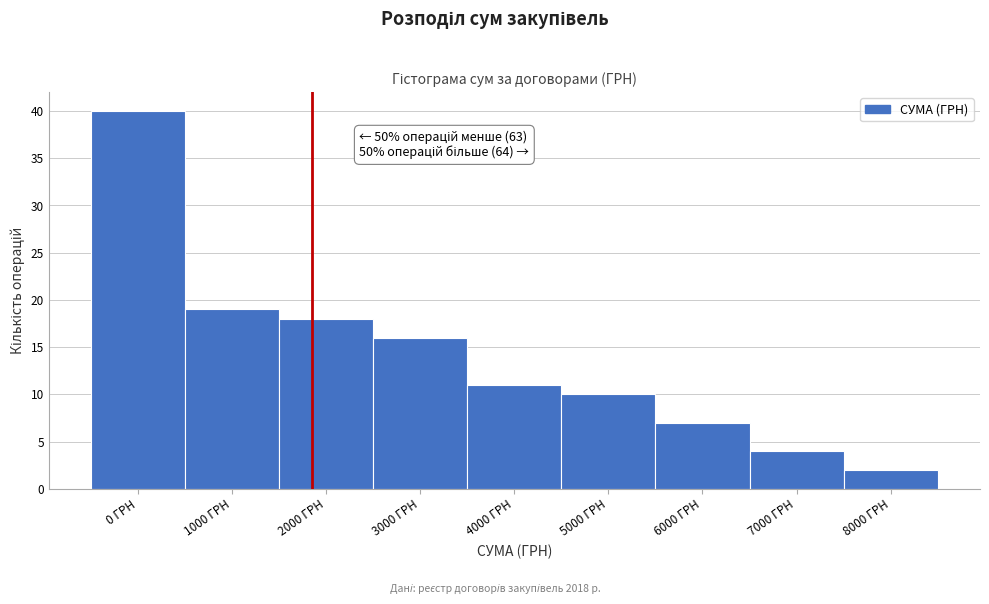

Reading left to right, extract all data points from this chart.

40	19	18	16	11	10	7	4	2